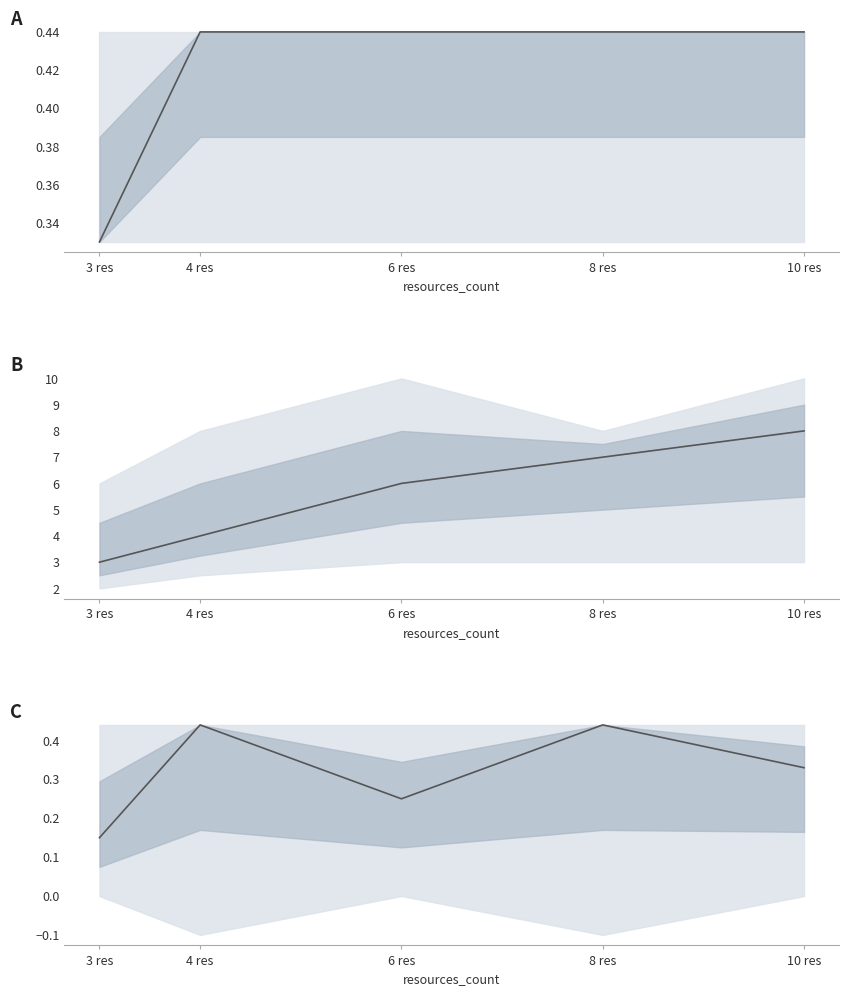

What is the label of the 3rd point from the right?

6 res